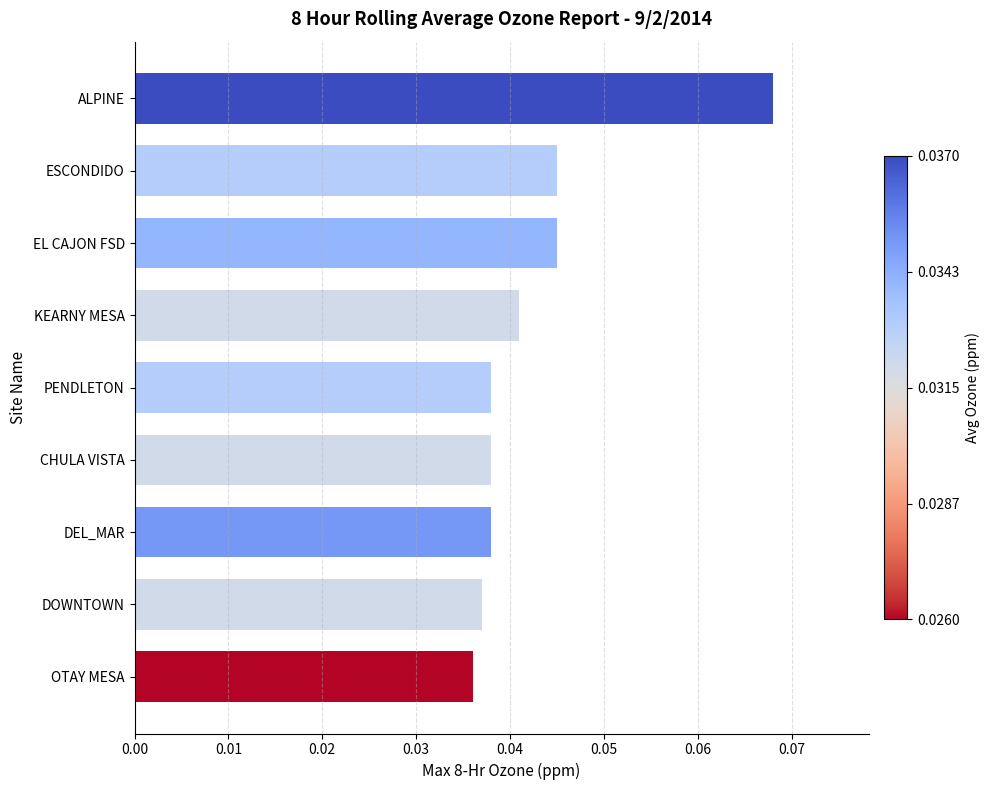

At which category does the chart reach its peak across all series?

ALPINE